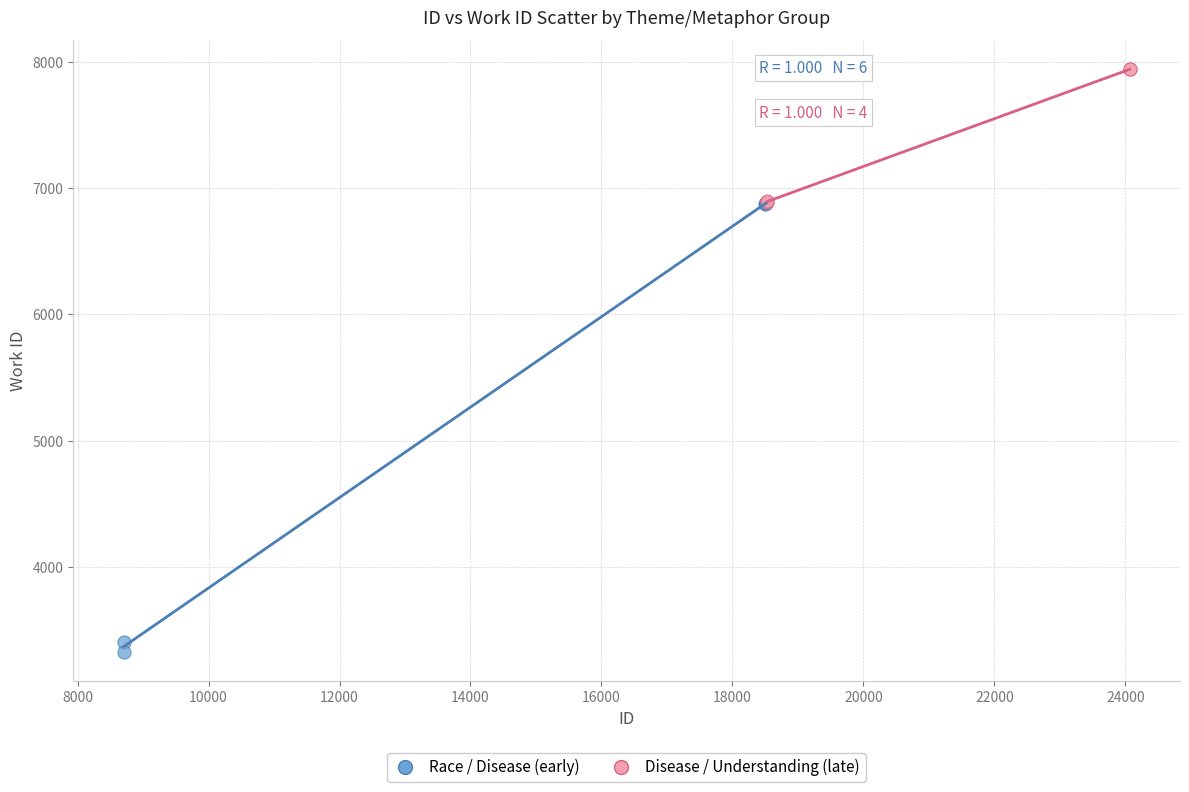

Which series contains the highest Y value?

Disease / Understanding (late)